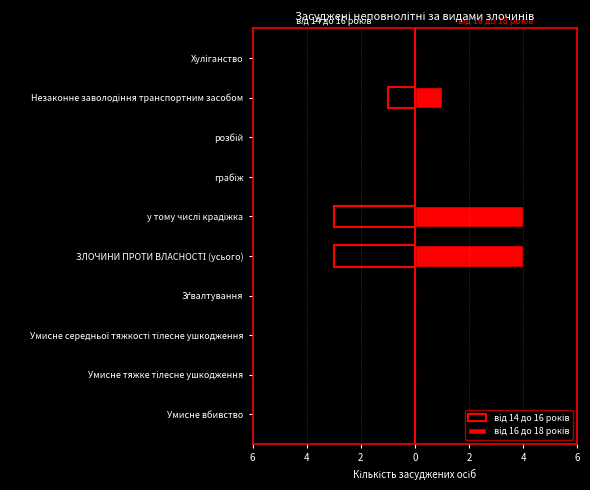

The value of від 16 до 18 років at Умисне тяжке тілесне ушкодження is 0. True or false?

True